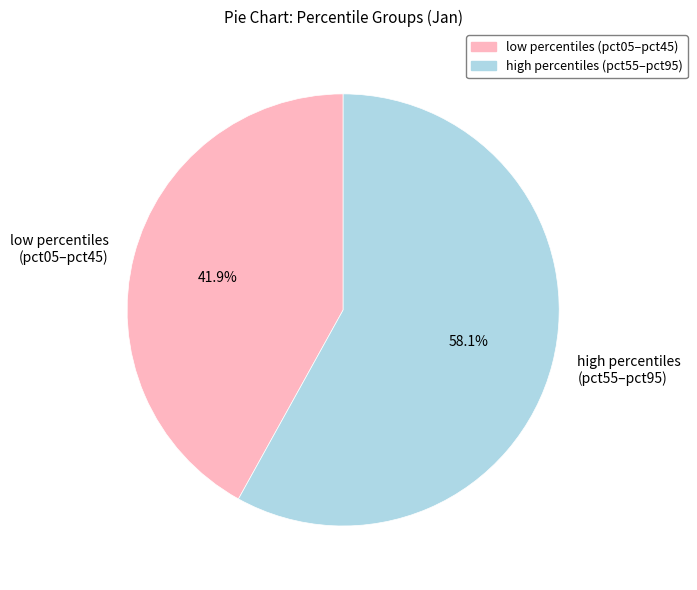

How many segments does this pie chart have?

2